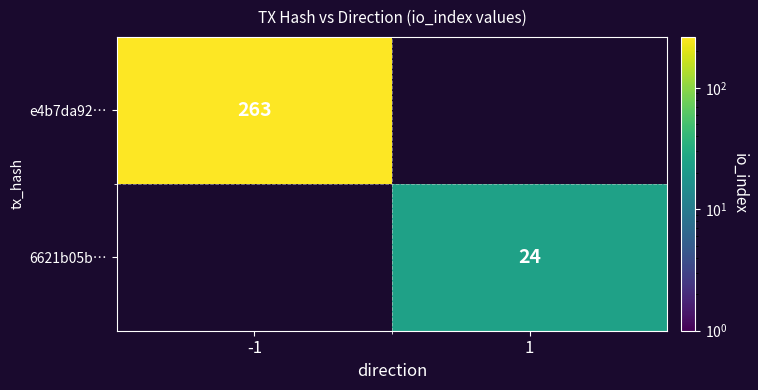

At which category does the chart reach its minimum across all series?

1